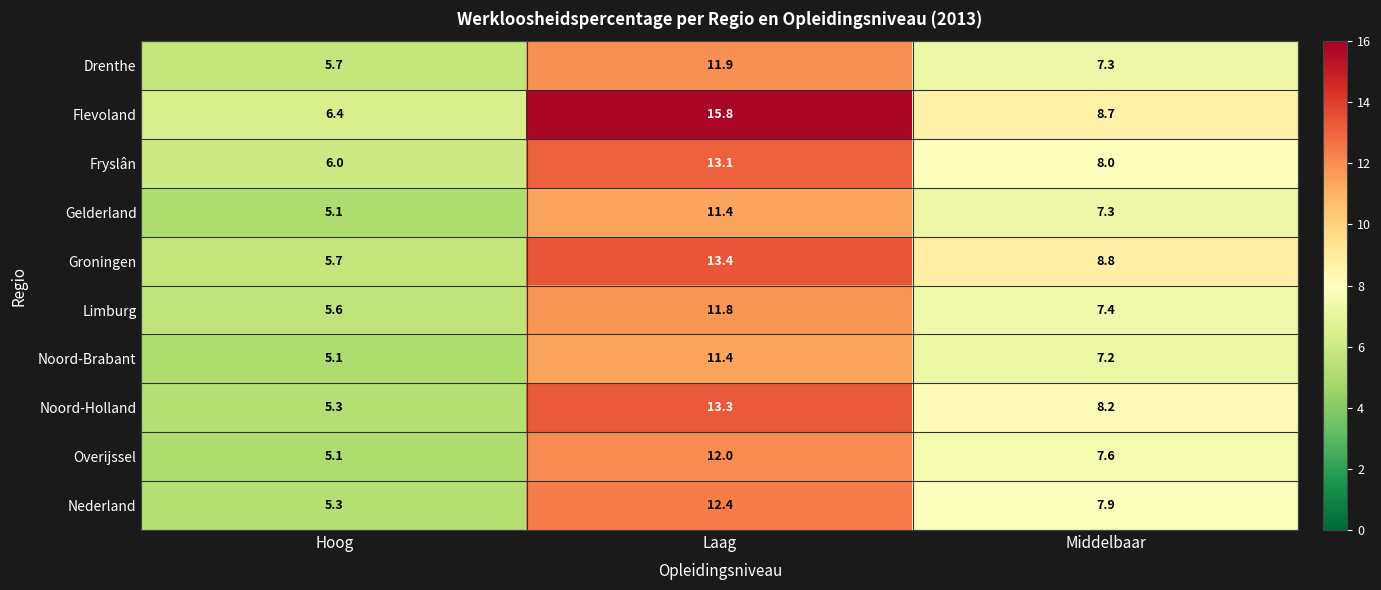

Which series changed the most between Hoog and Laag?

Flevoland